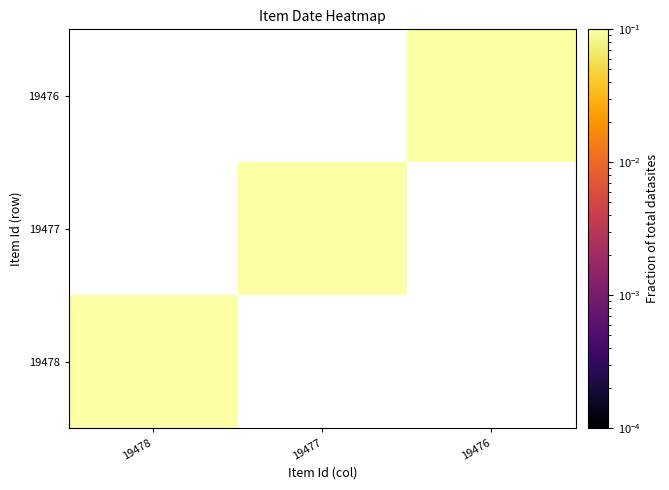

What is the maximum value shown in the chart?

0.1